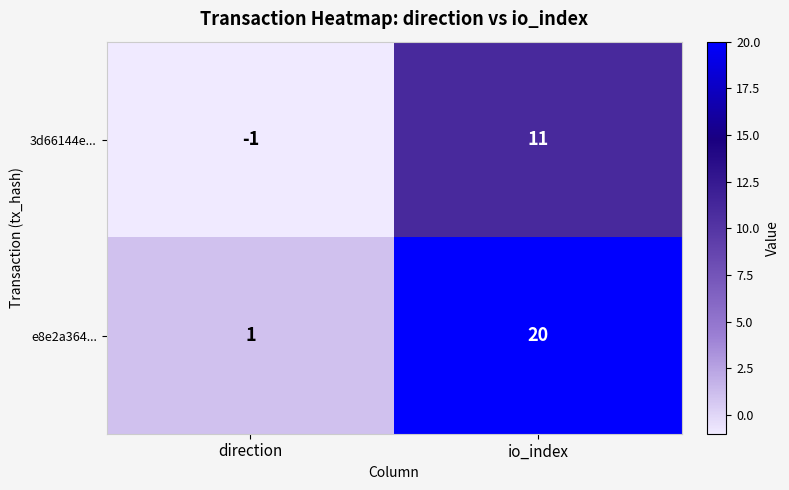

Is it true that e8e2a364... equals 1 at direction?

True